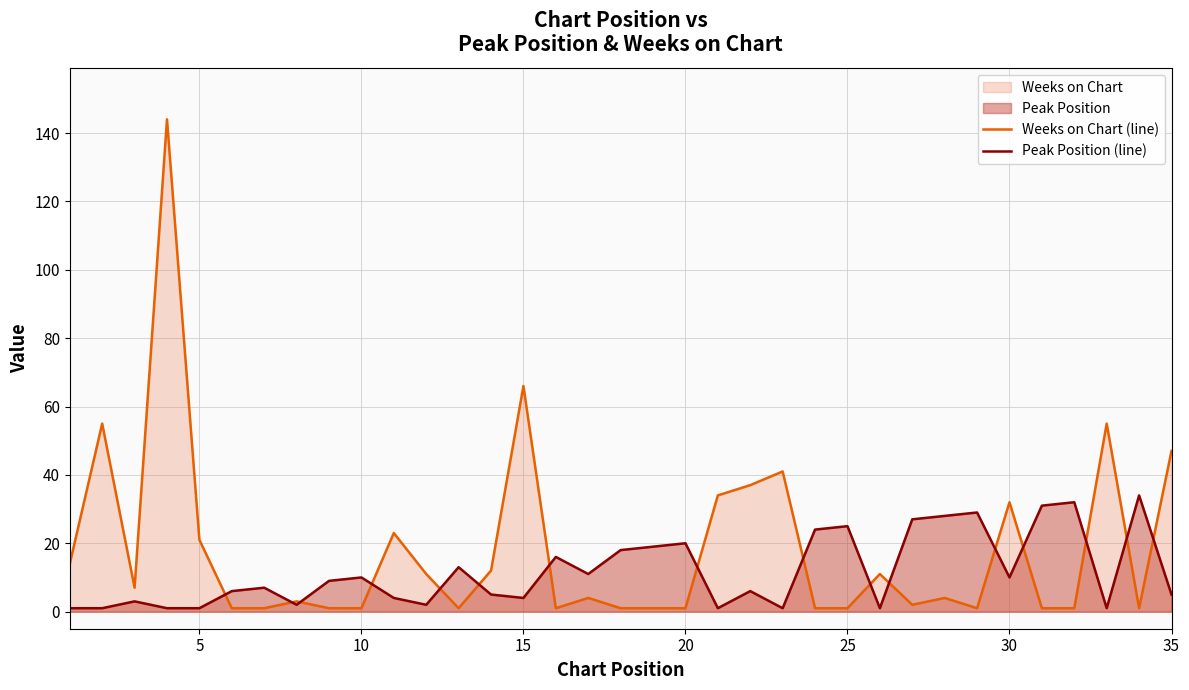

How many values in the Peak Position (line) series are below 7?

17